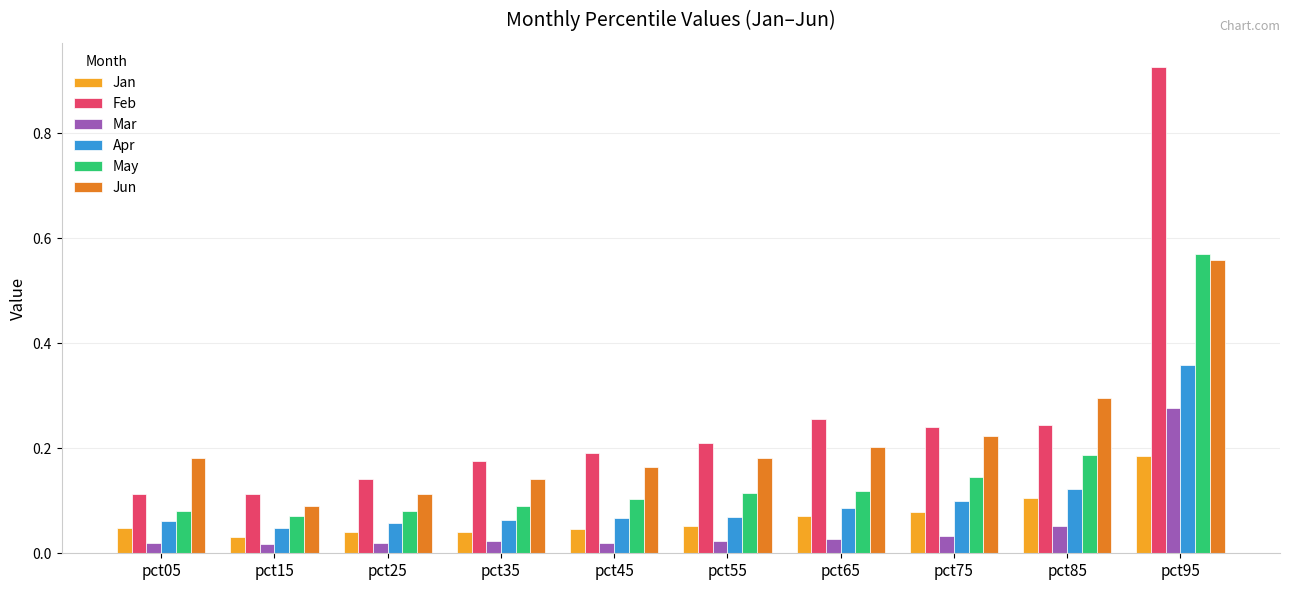

At which category is the sum across all series the highest?

pct95